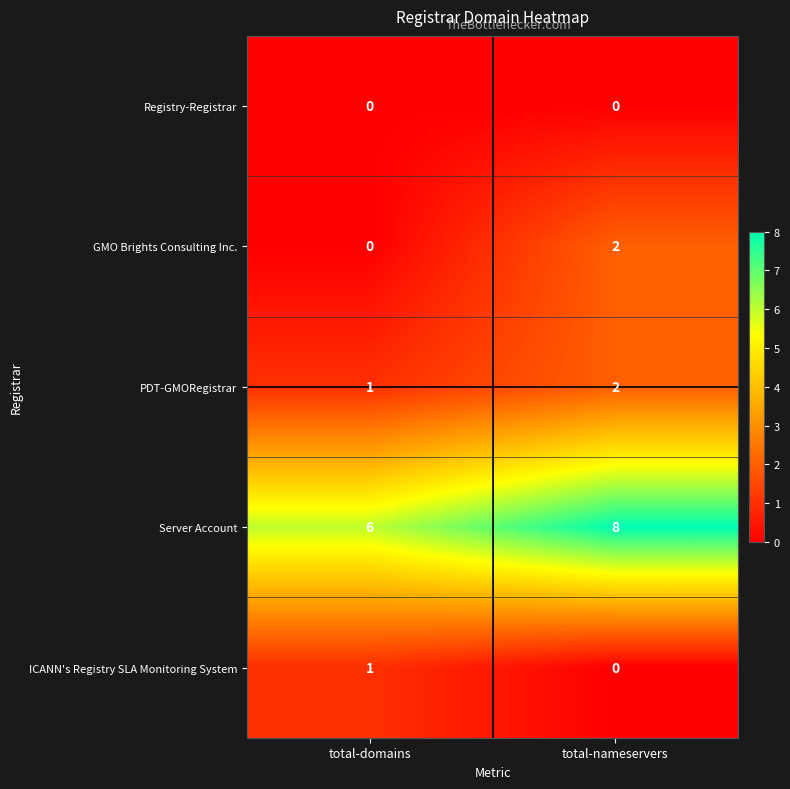

At which category is the sum across all series the highest?

total-nameservers